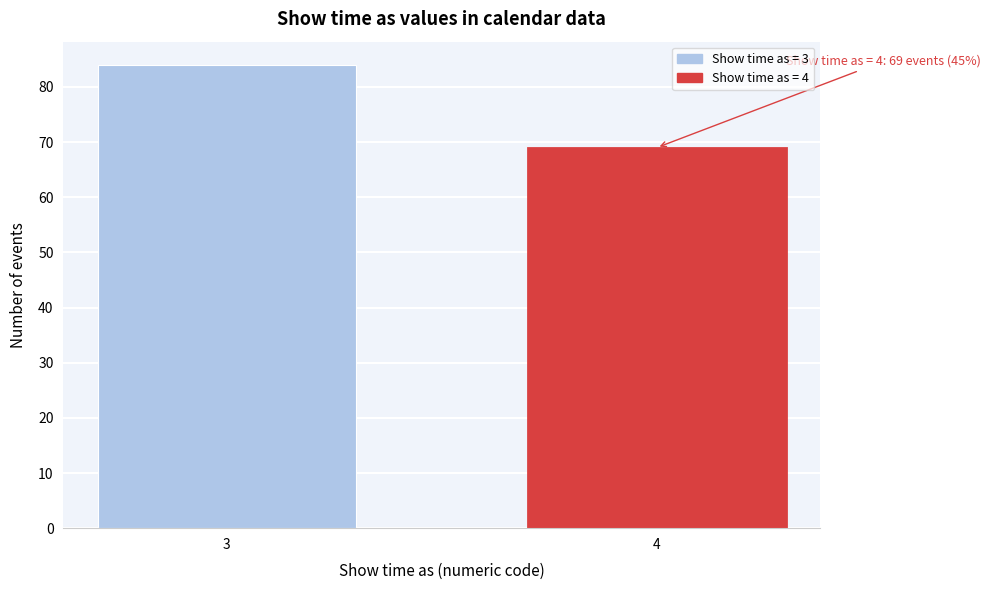

Reading right to left, transcribe all the data shown in this chart.

4=69	3=84